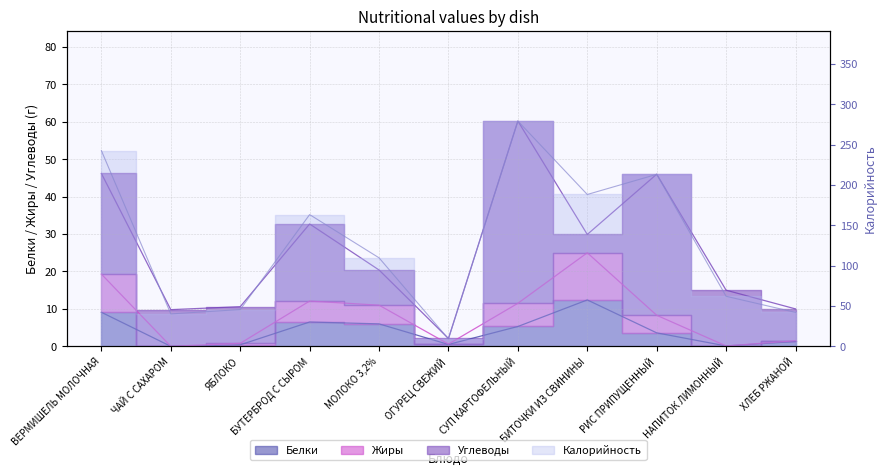

Rank the categories by Калорийность value from highest to lowest.

СУП КАРТОФЕЛЬНЫЙ, ВЕРМИШЕЛЬ МОЛОЧНАЯ, РИС ПРИПУЩЕННЫЙ, БИТОЧКИ ИЗ СВИНИНЫ, БУТЕРБРОД С СЫРОМ, МОЛОКО 3,2%, НАПИТОК ЛИМОННЫЙ, ЯБЛОКО, ХЛЕБ РЖАНОЙ, ЧАЙ С САХАРОМ, ОГУРЕЦ СВЕЖИЙ